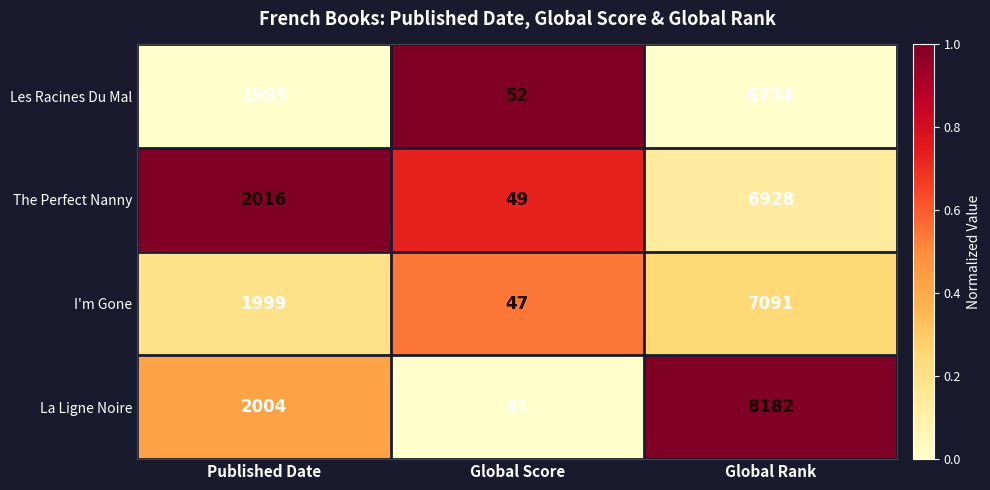

True or false: The Perfect Nanny has a value of 26 at Global Score.

False